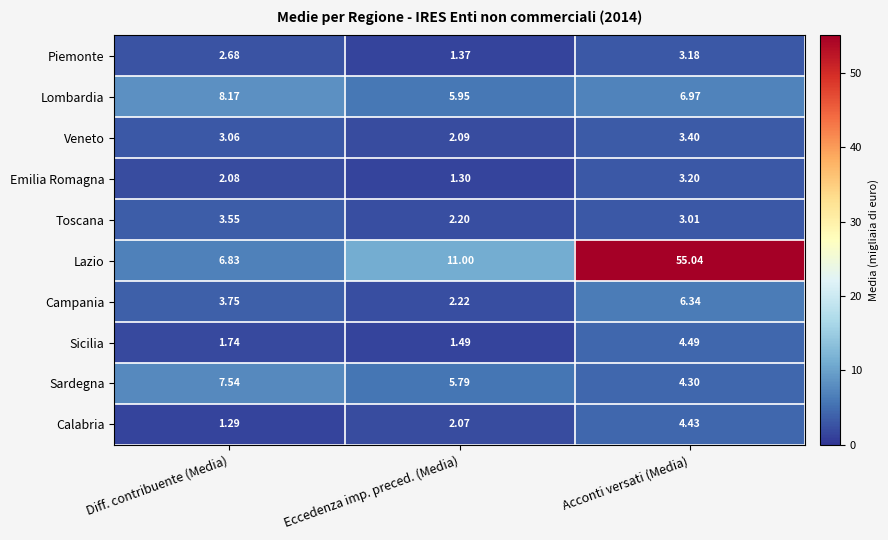

Where does the Emilia Romagna series first go above 2?

Diff. contribuente (Media)